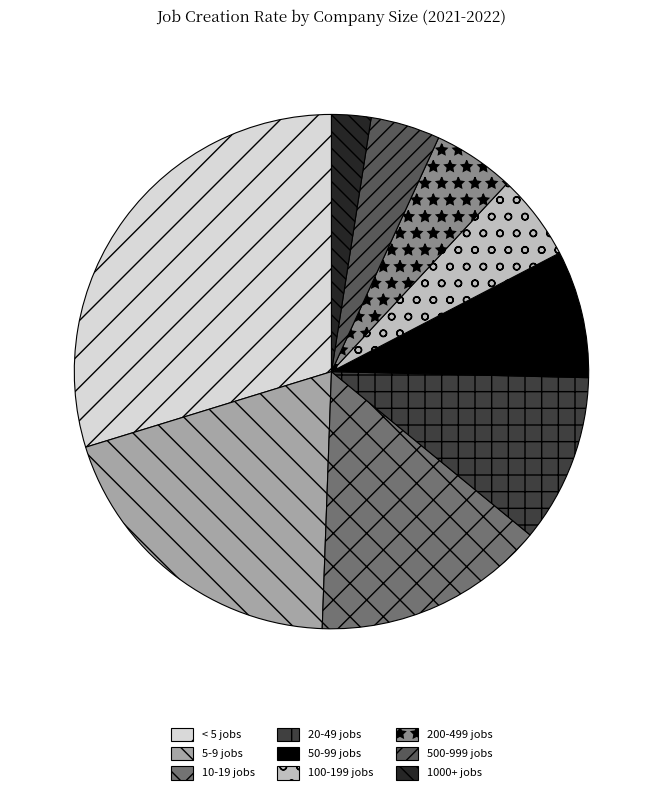

True or false: 20-49 jobs accounts for 2% of the total.

False